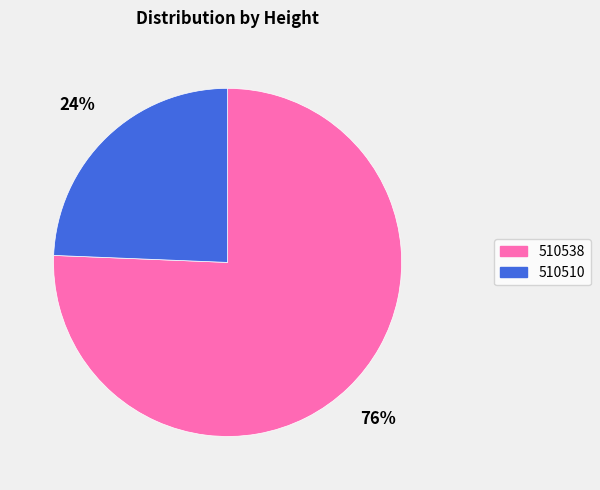

To the nearest percent, what percentage of the pie is 510538?

76%